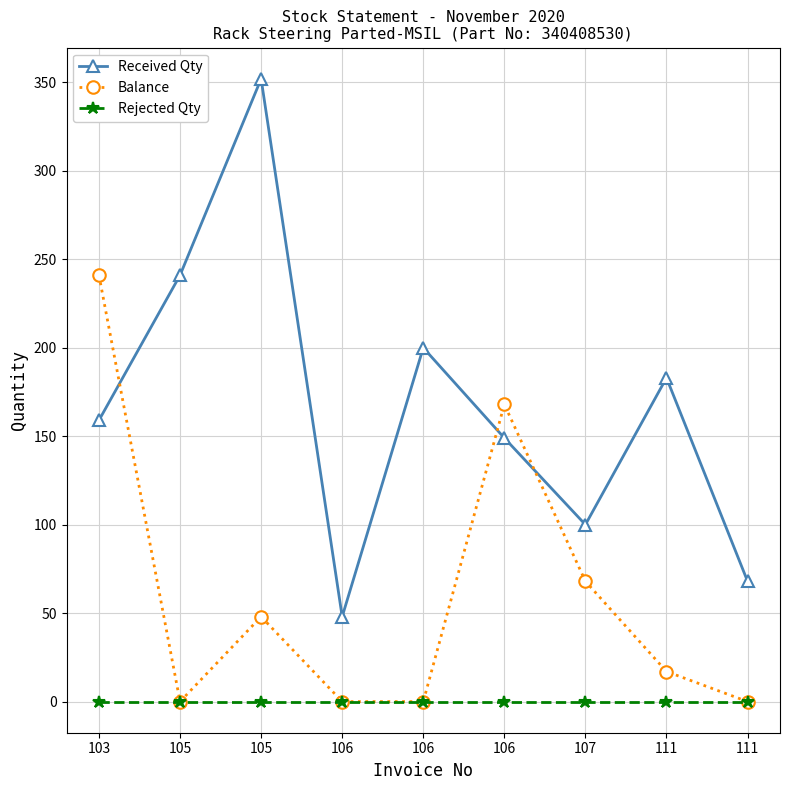

Is the value of Rejected Qty at 111 greater than the value of Balance at 106?

No